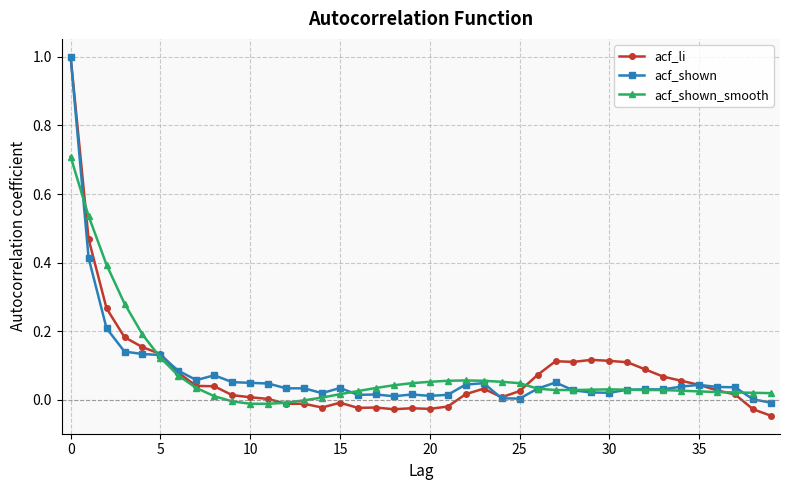

True or false: acf_li has more than 2 interior local peaks.

True